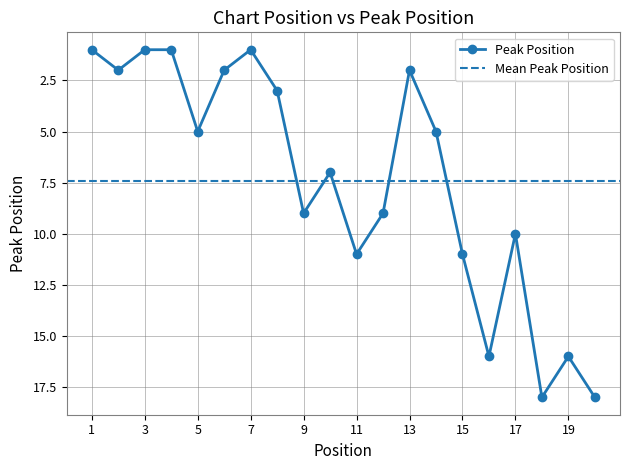

What is the sum of all values?

148